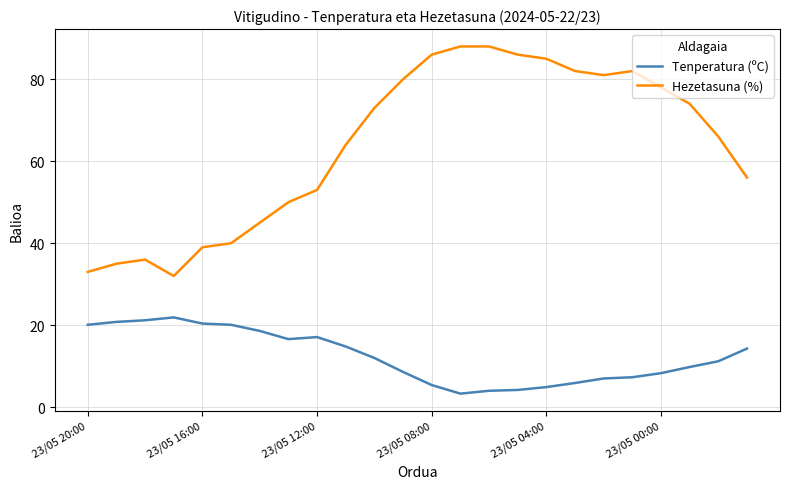

What is the highest value of the Hezetasuna (%) series?

88.0